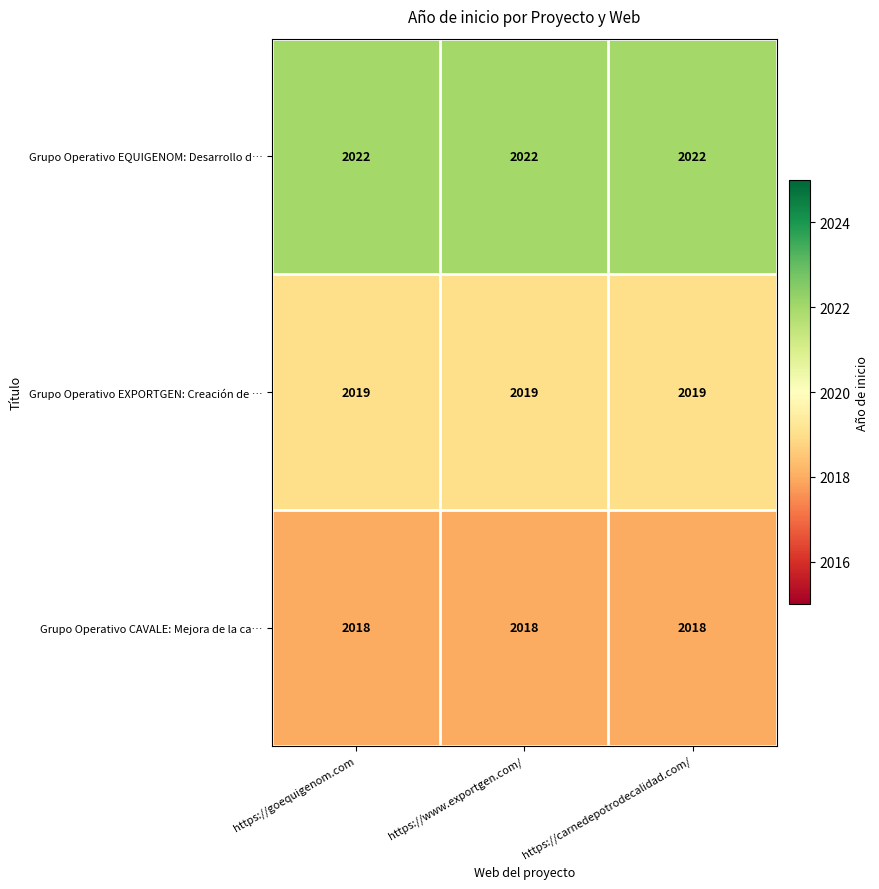

What is the smallest value displayed?

2018